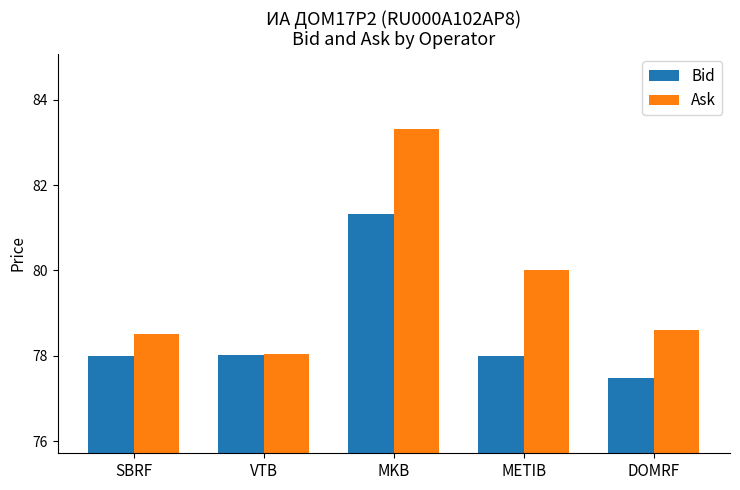

What is the average value of the Bid series?

78.6